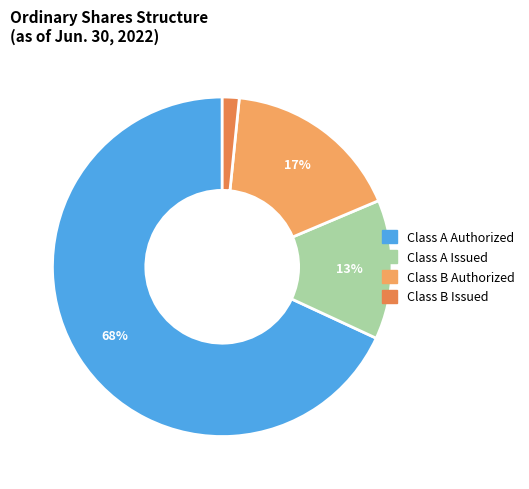

Which slice is the smallest?

Class B Issued